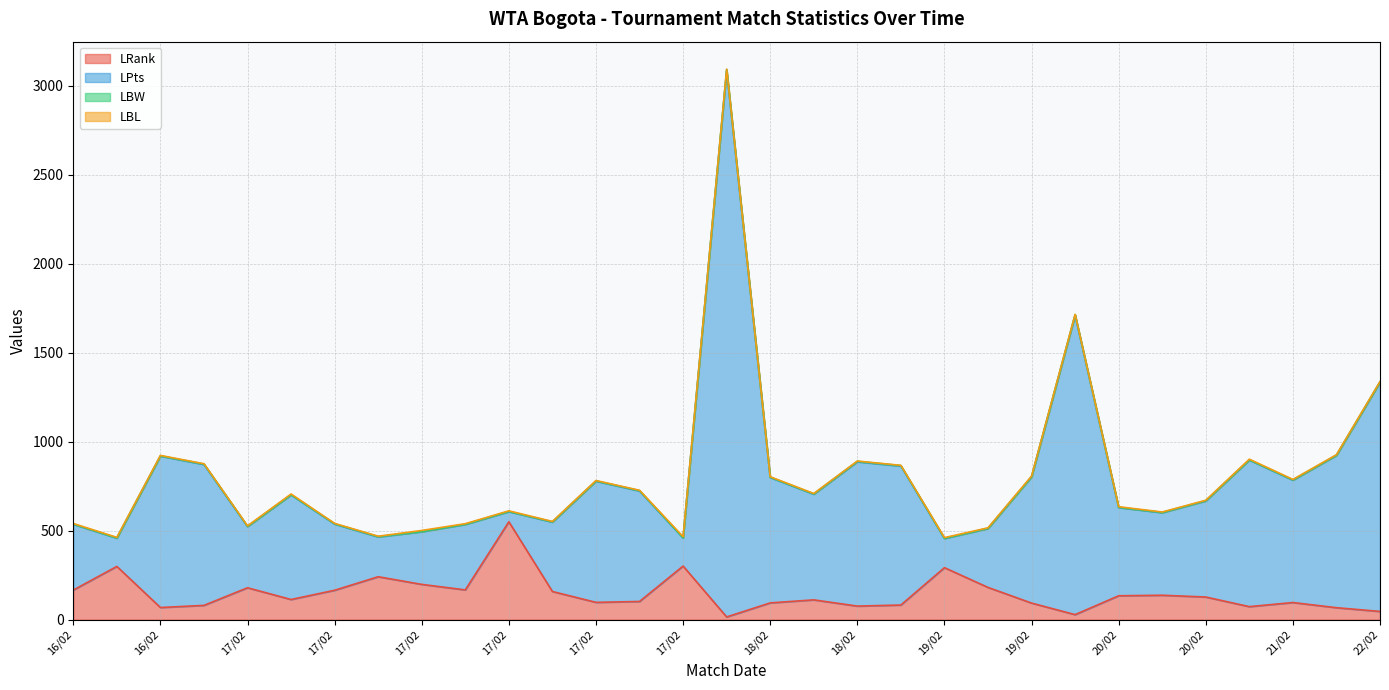

What is the difference between the highest and lowest values at 17/02?

792